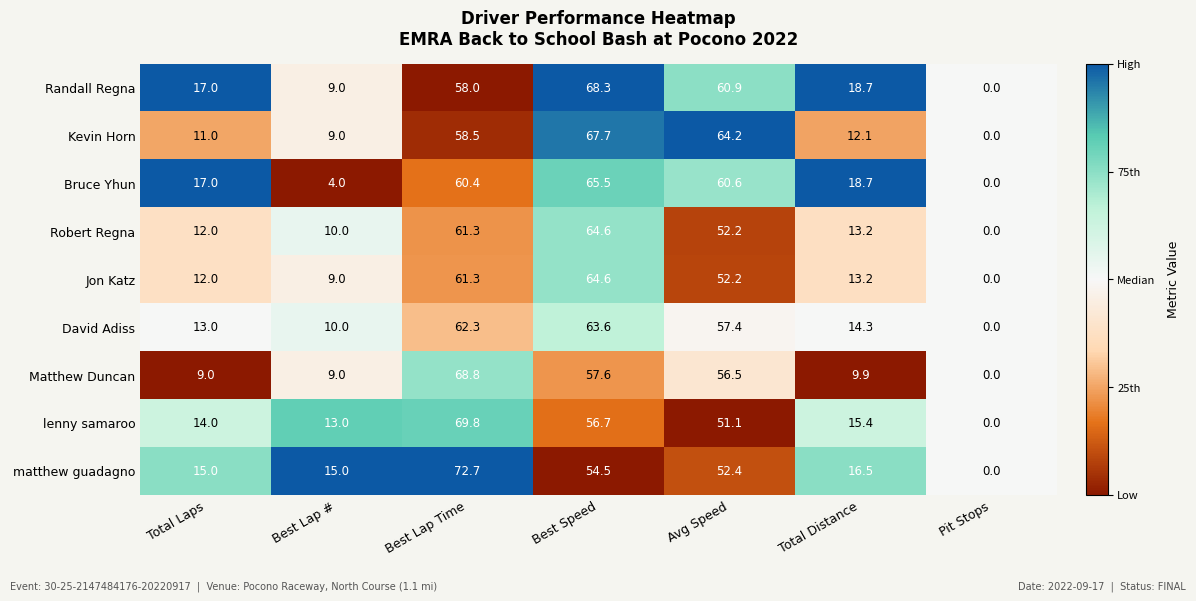

Which series has the largest total across all categories?

Randall Regna